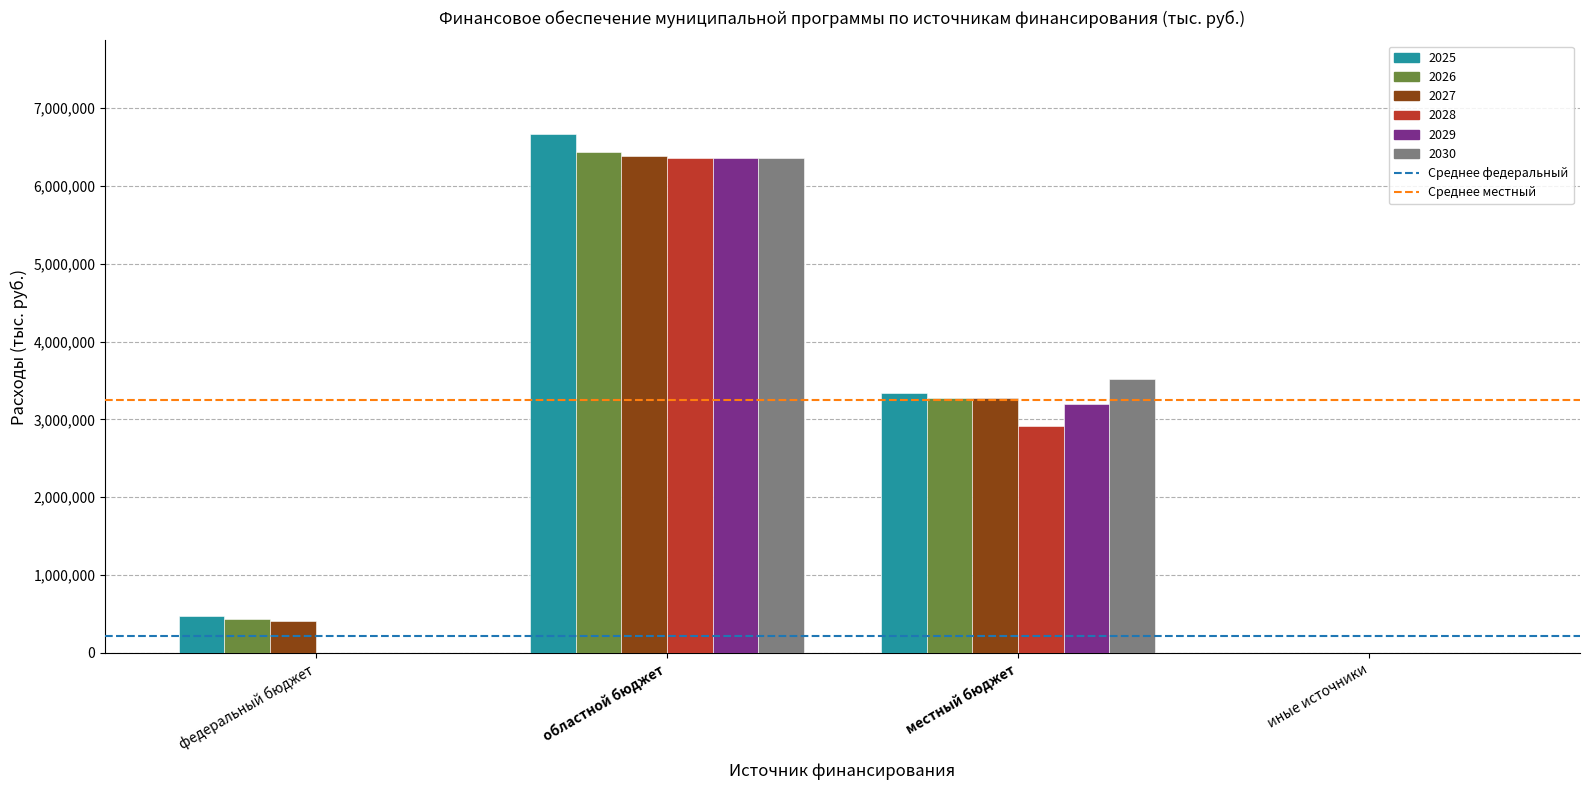

The value of 2029 at федеральный бюджет is 0.0. True or false?

True